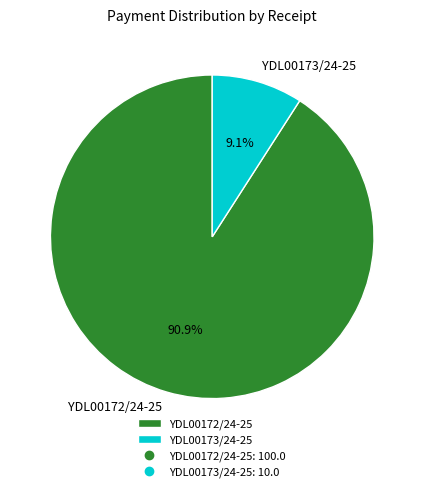

How many slices are in this pie chart?

2